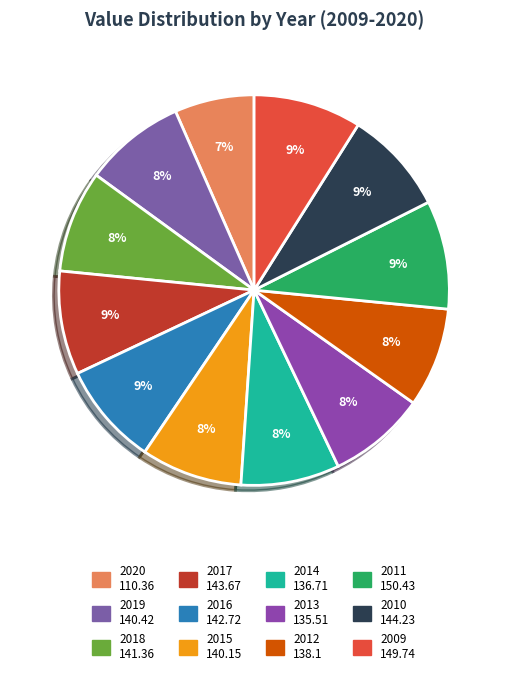

Between 2016 and 2011, which is larger?

2011